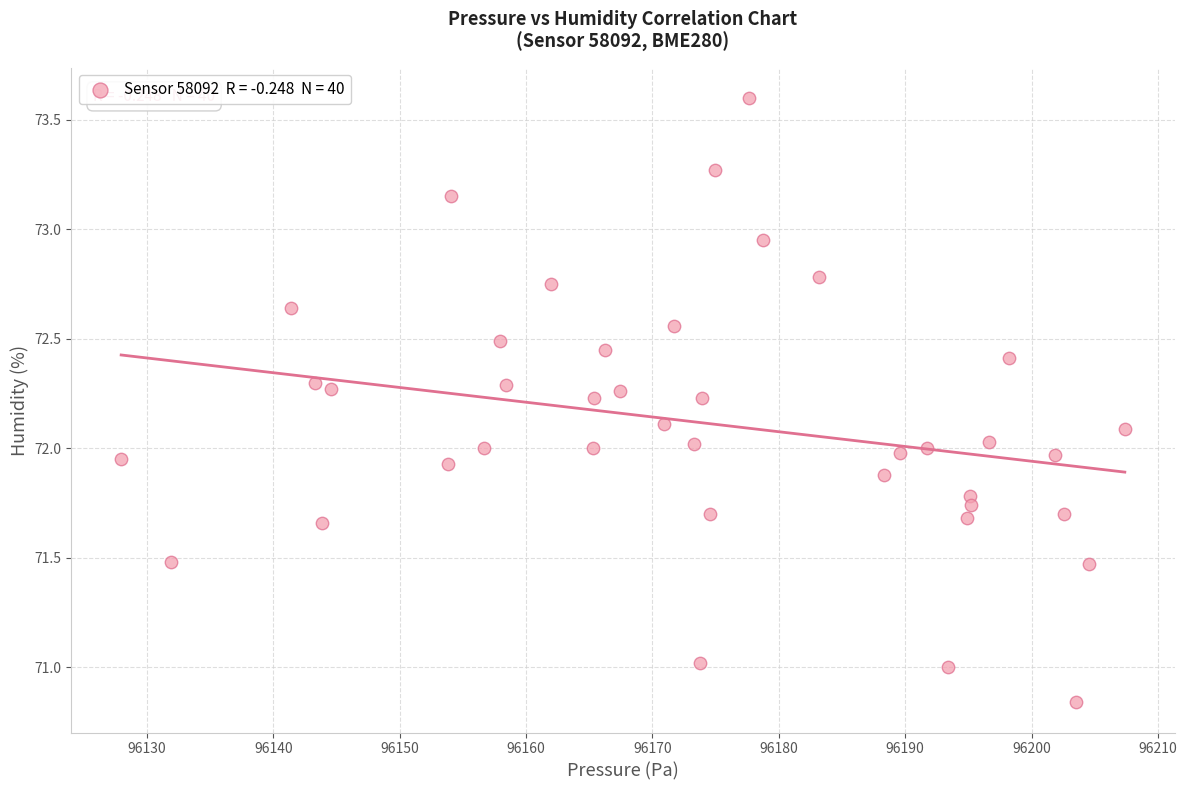

What is the range of X values (max minus min)?

79.4